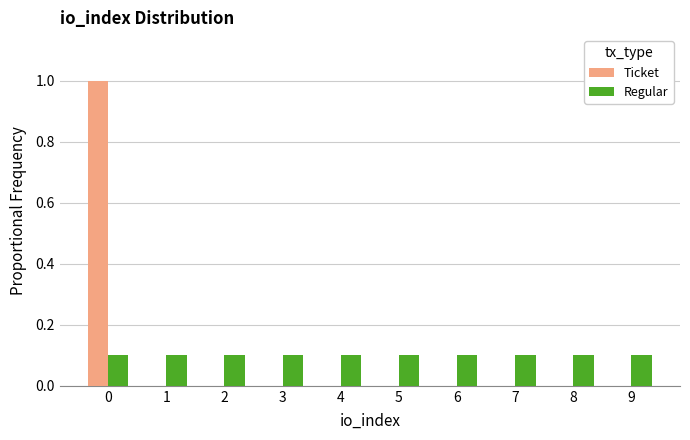

Reading left to right, list all the values displayed in this chart.

Ticket: 0=1.0	1=0.0	2=0.0	3=0.0	4=0.0	5=0.0	6=0.0	7=0.0	8=0.0	9=0.0
Regular: 0=0.1	1=0.1	2=0.1	3=0.1	4=0.1	5=0.1	6=0.1	7=0.1	8=0.1	9=0.1